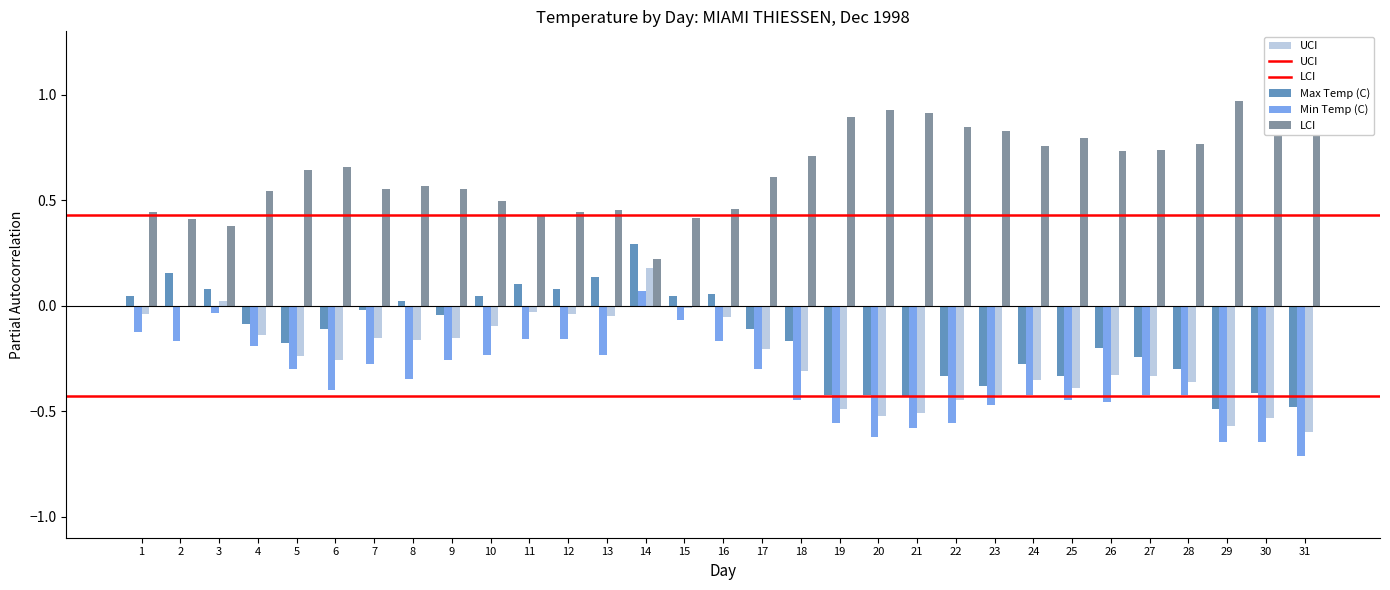

How many negative values does the Mean Temp (C) series have?

29